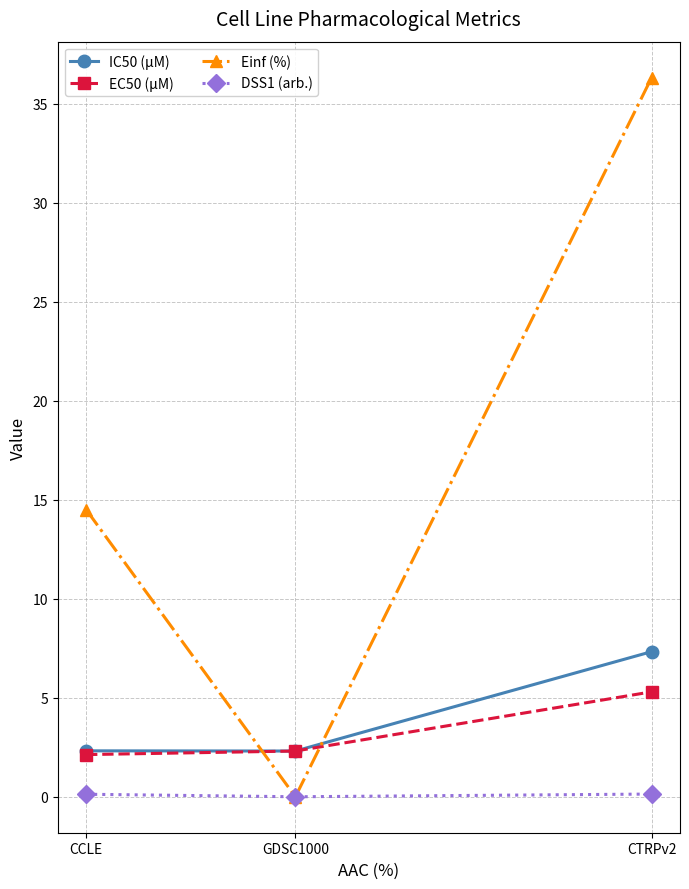

Rank the categories by Einf (%) value from lowest to highest.

GDSC1000, CCLE, CTRPv2